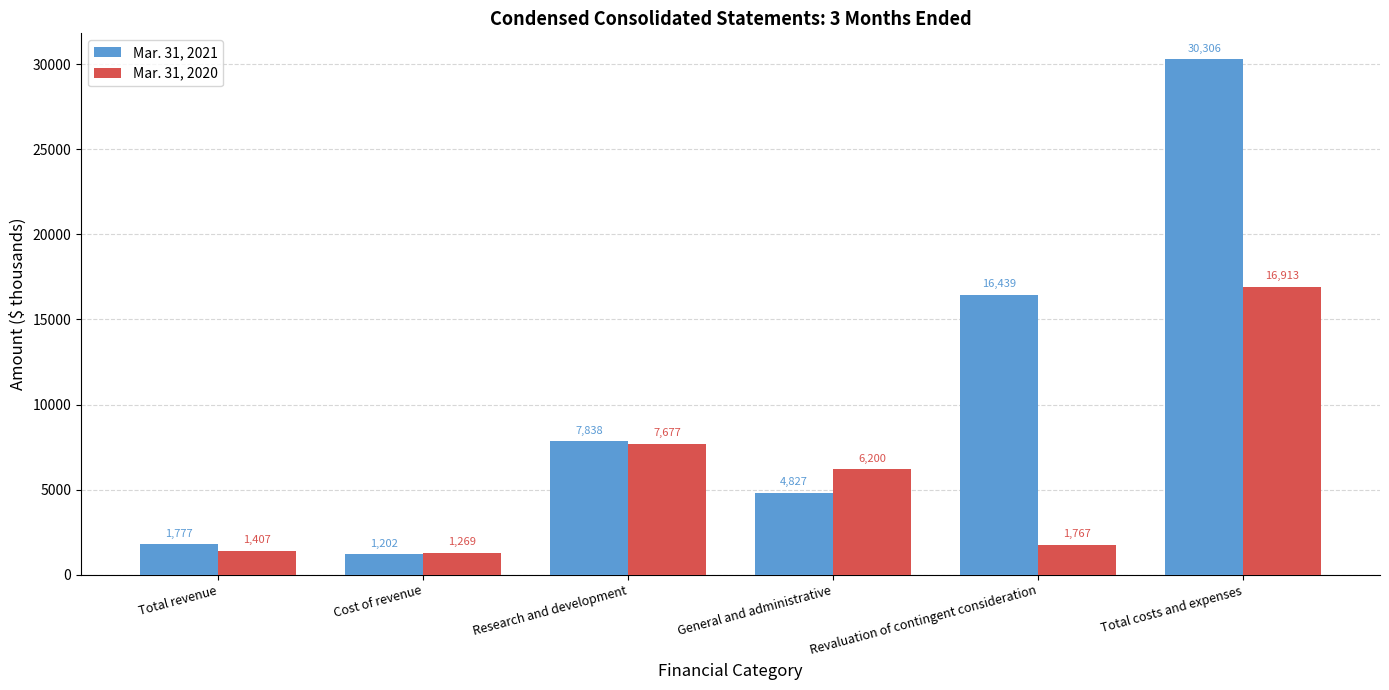

What is the difference between the highest and lowest values at Cost of revenue?

67